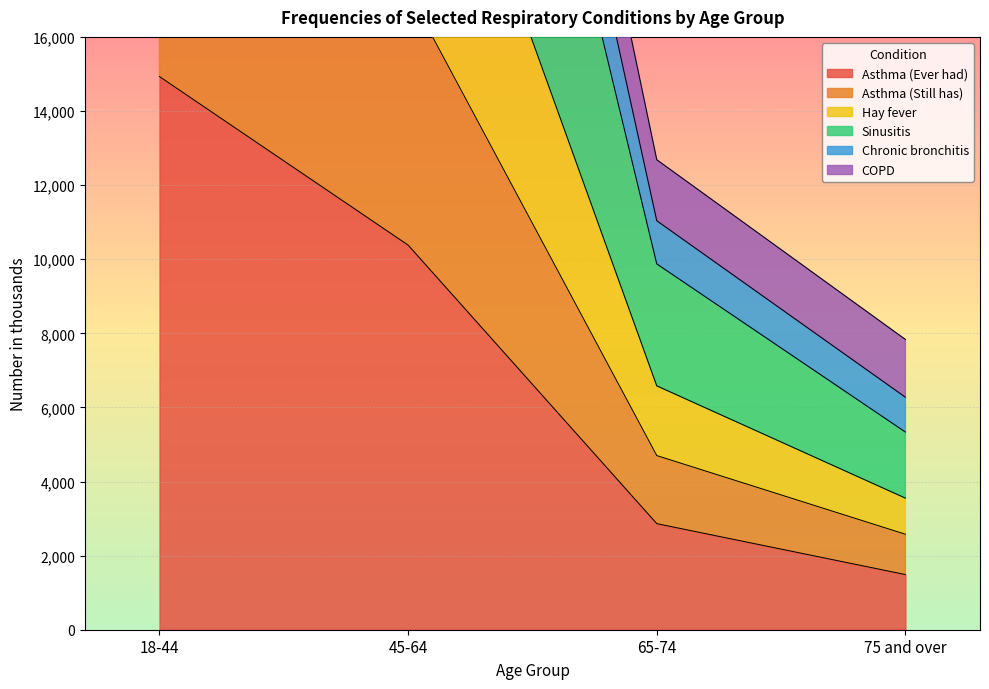

What is the average value of the Asthma (Ever had) series?

7415